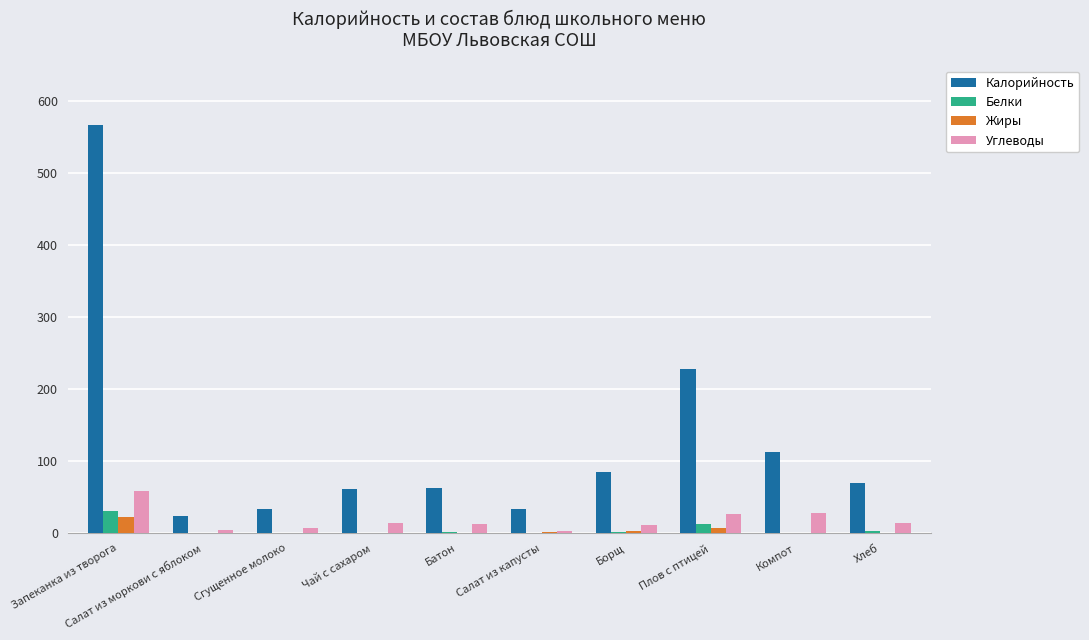

Read the Белки value at Сгущенное молоко.

1.0